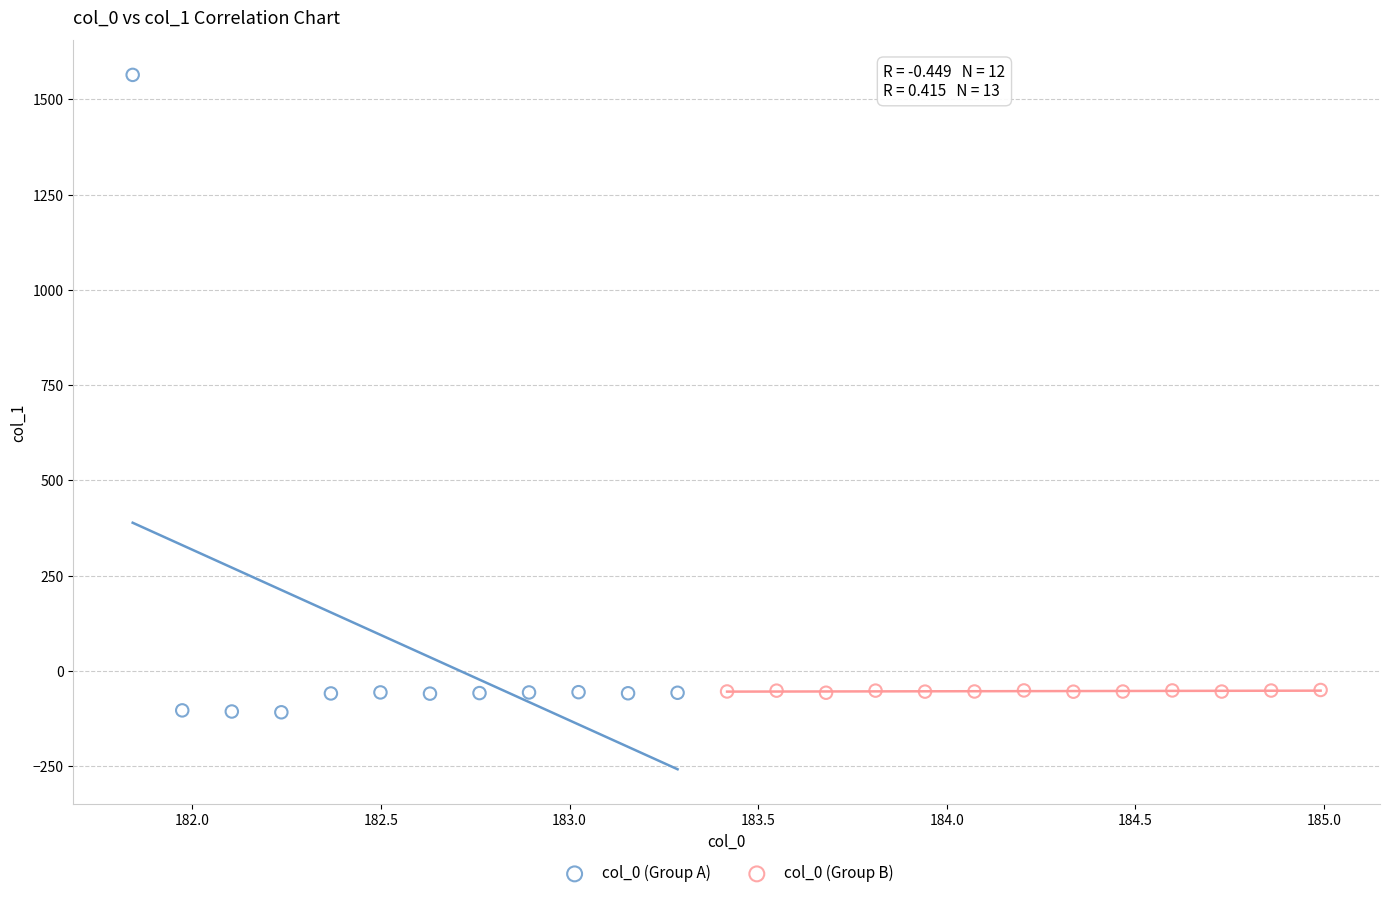

Which series has the widest spread of Y values?

col_0 (Group A)